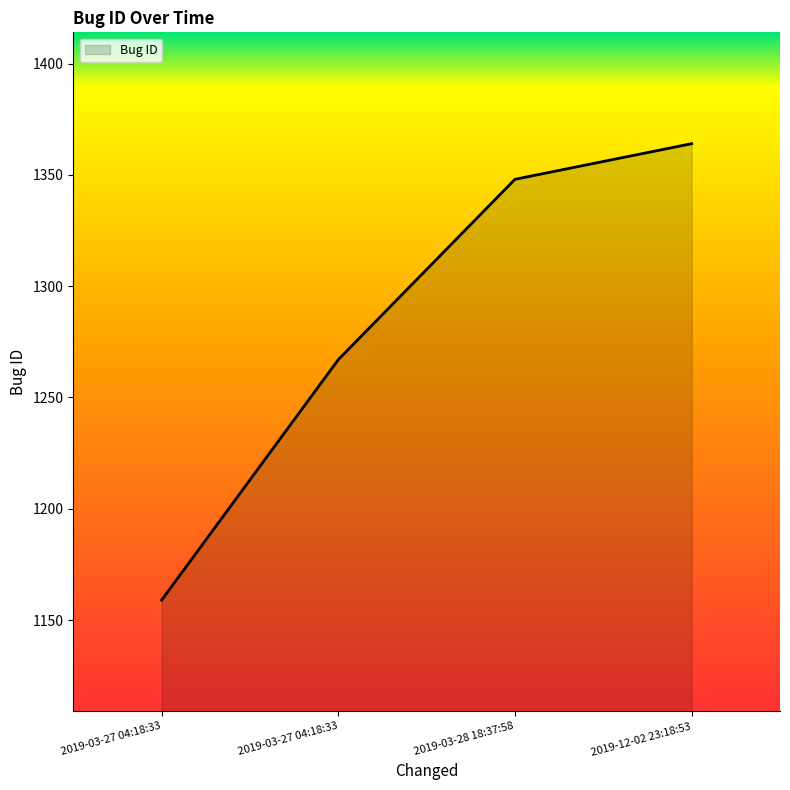

Count the number of data series in this chart.

1